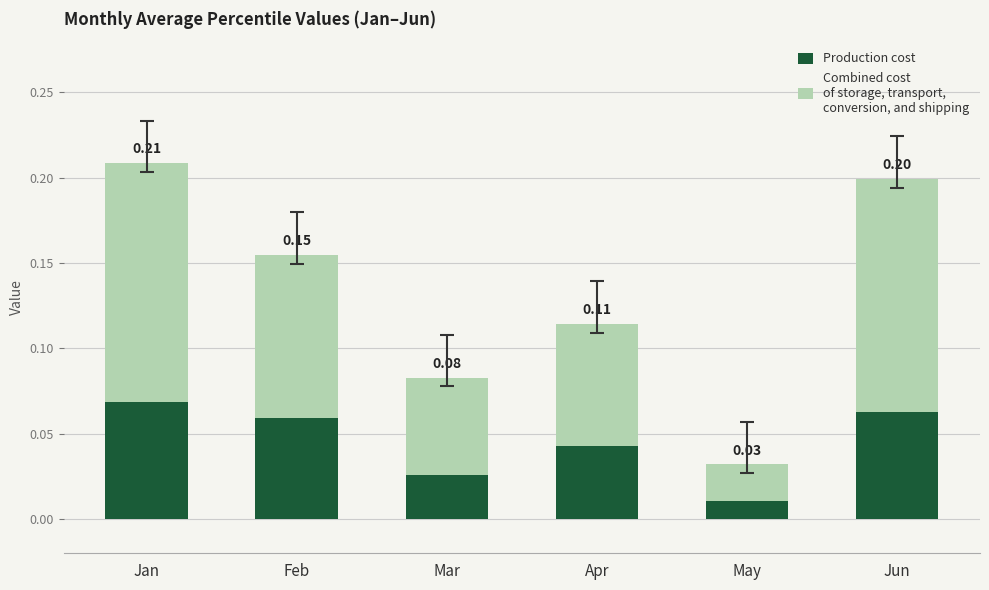

At which category is the sum across all series the highest?

Jan